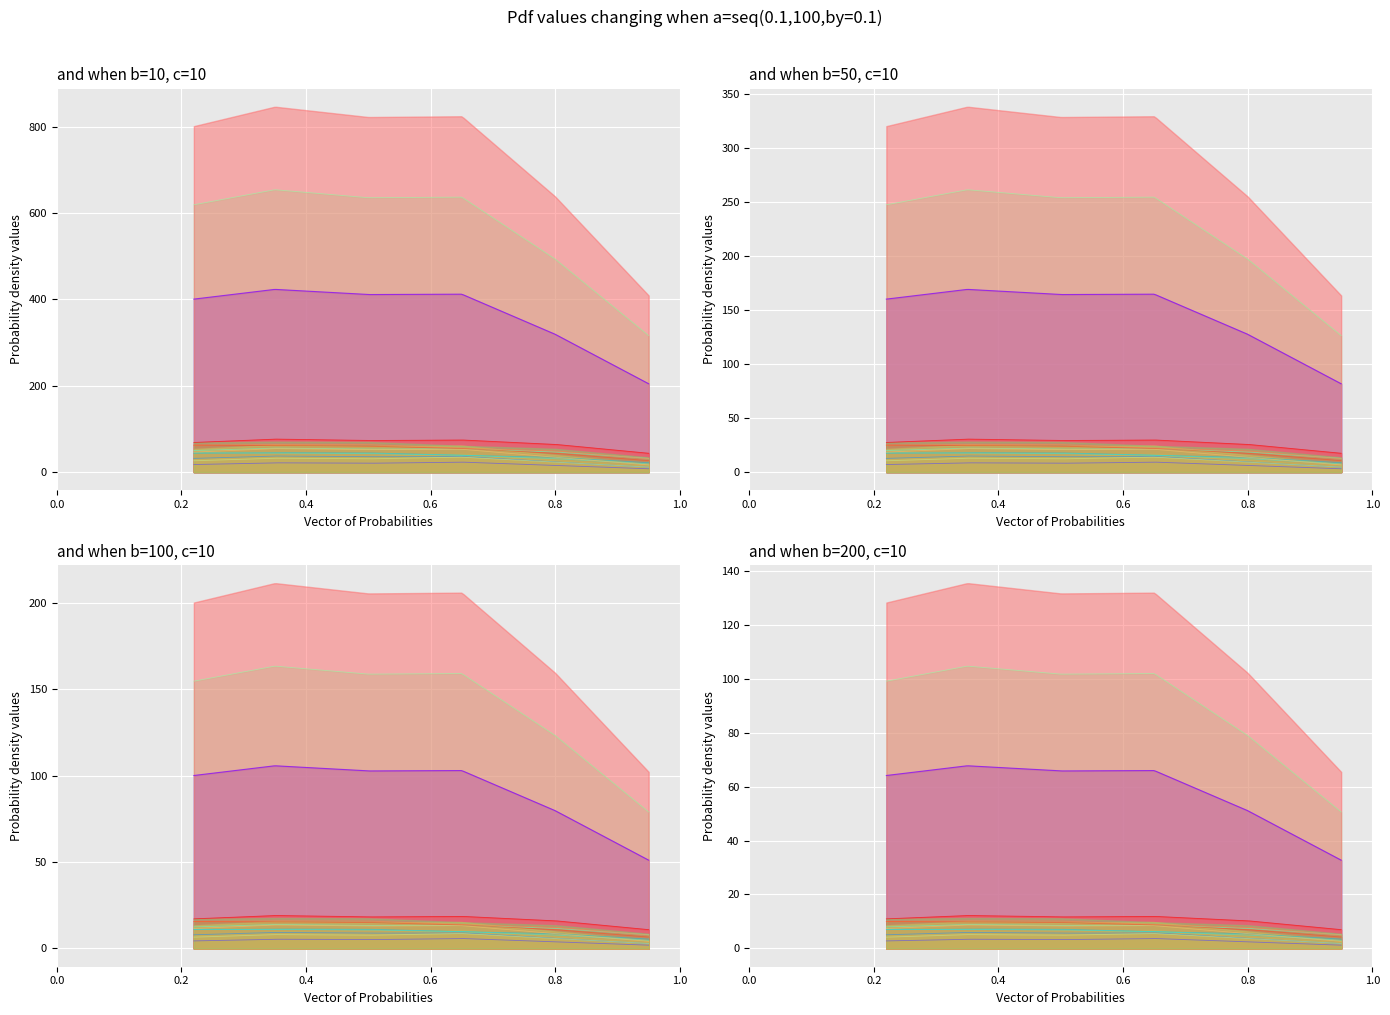

Count the number of data series in this chart.

6